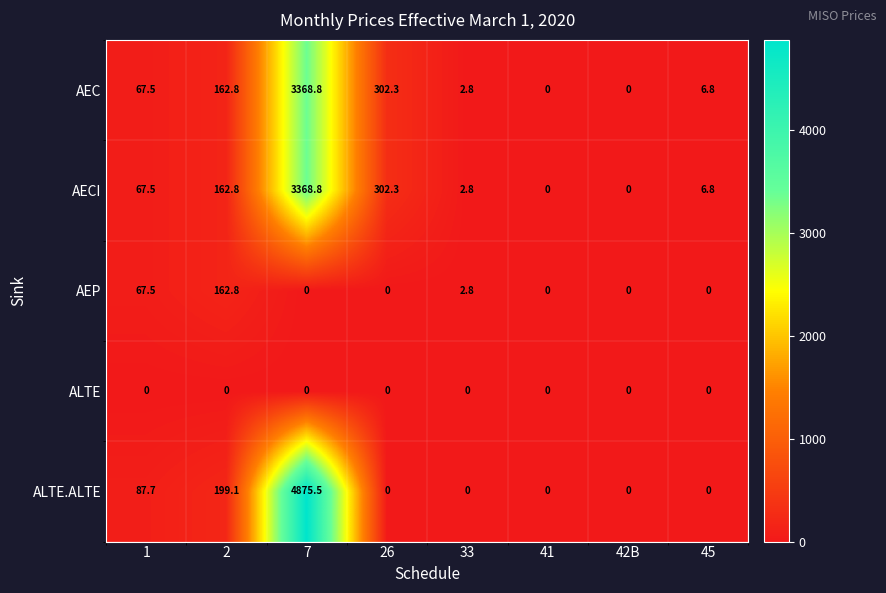

The AEP series shows 45.4 at 1. True or false?

False